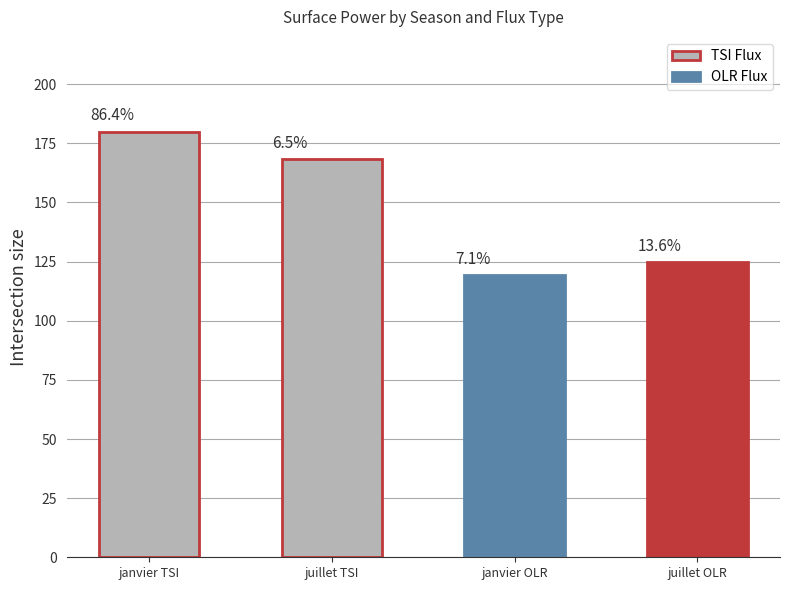

How many values exceed 168?

2